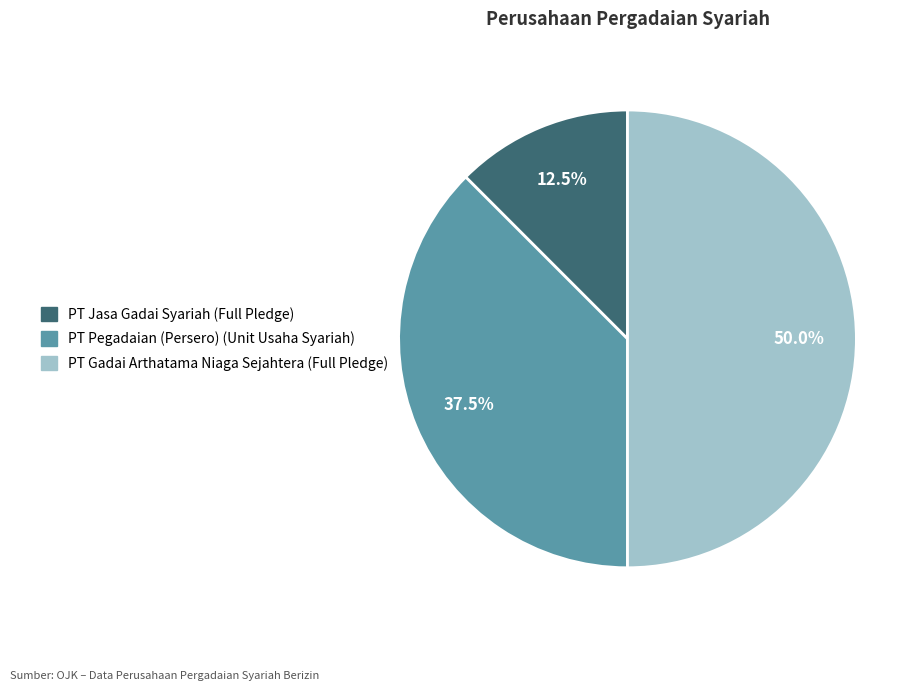

Which slice is the largest?

PT Gadai Arthatama Niaga Sejahtera (Full Pledge)